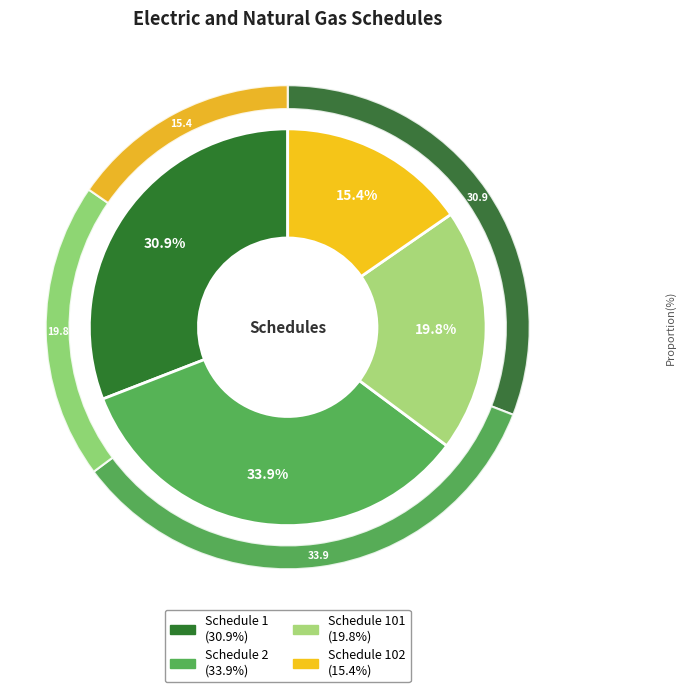

How many slices are in this pie chart?

4